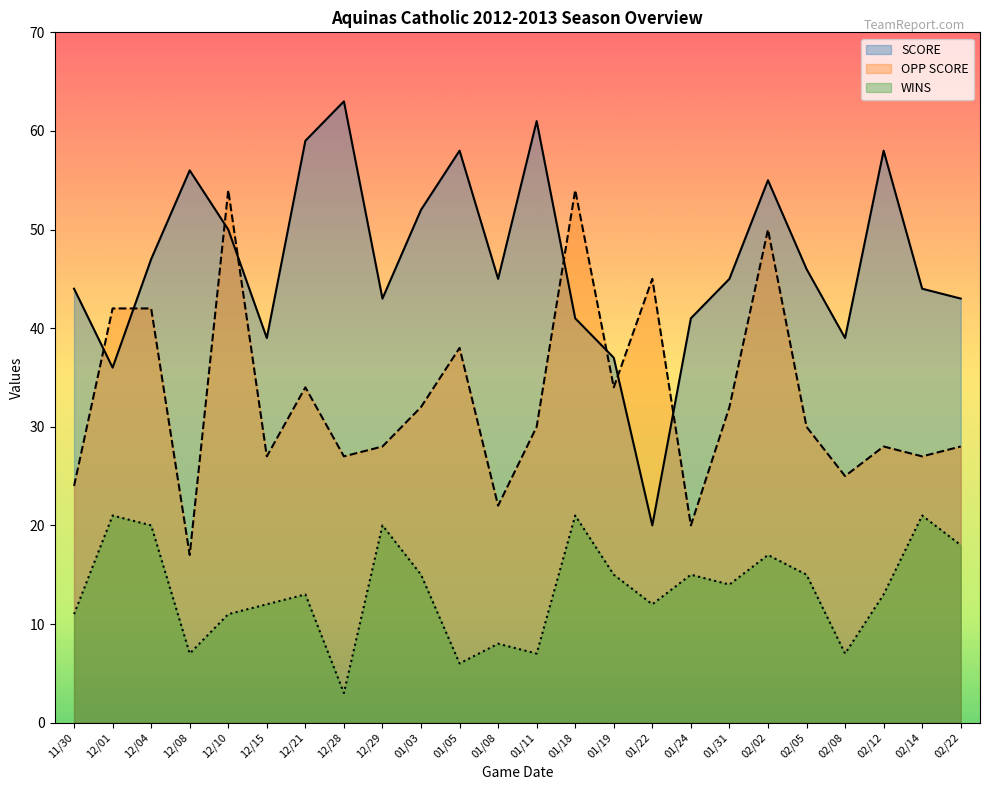

How many lines are shown in the chart?

3